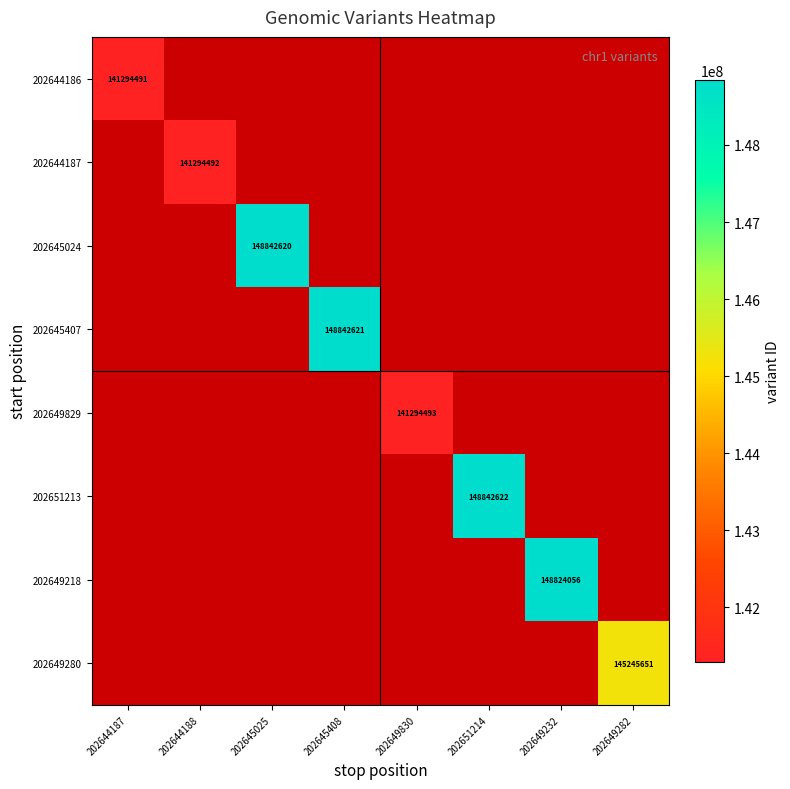

What is the greatest value displayed?

148842622.0